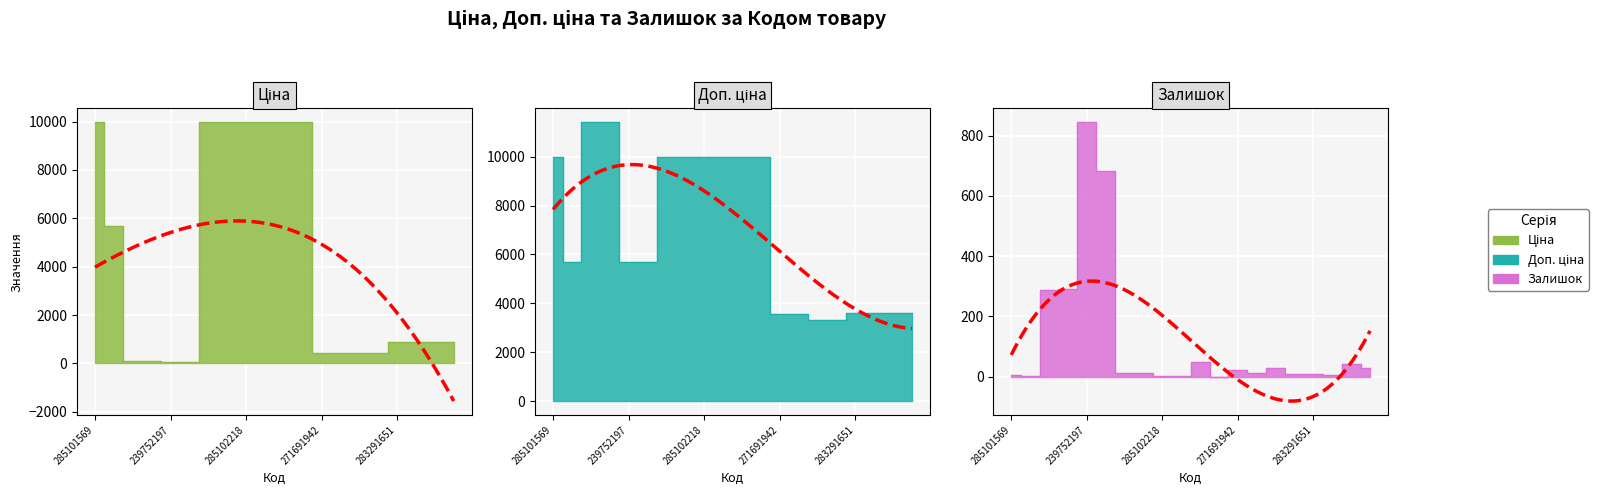

At which category is the sum across all series the highest?

285101913